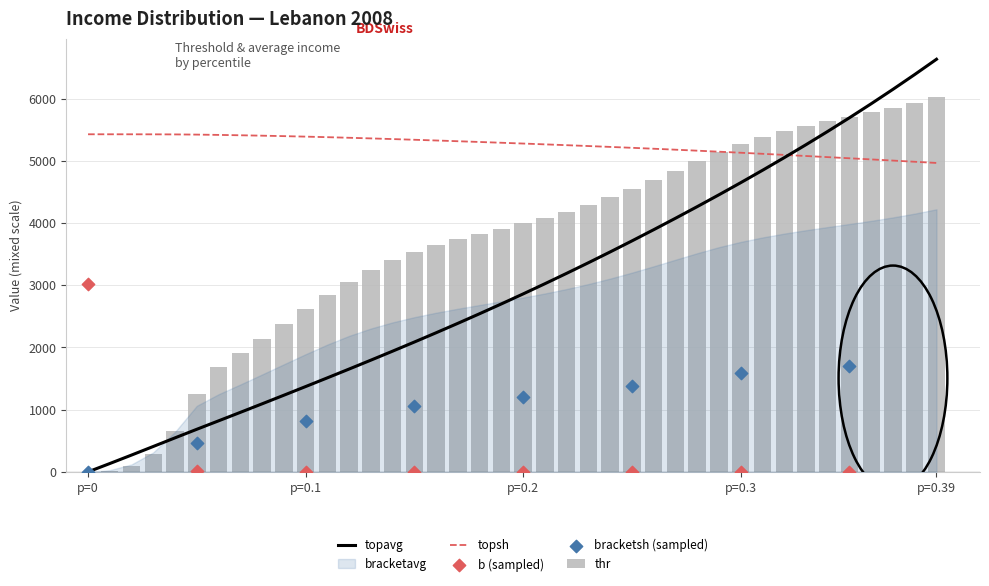

Which series has the widest spread of Y values?

topavg